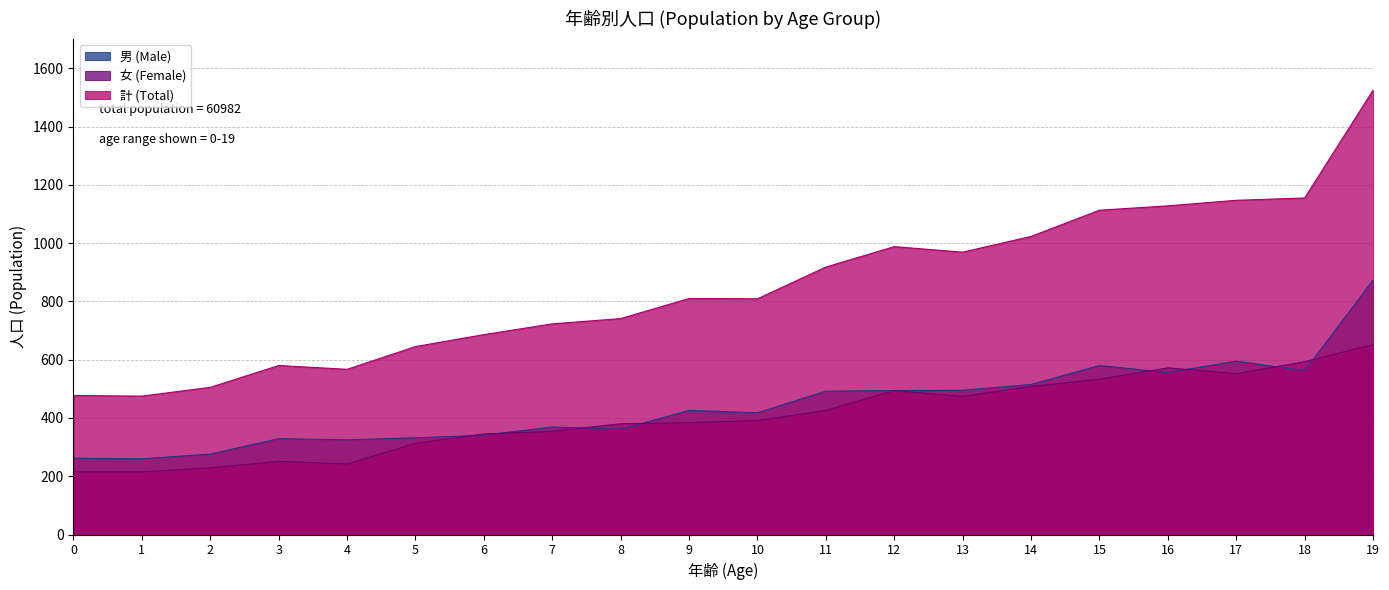

Which category has the lowest value in the 計 (Total) series?

1